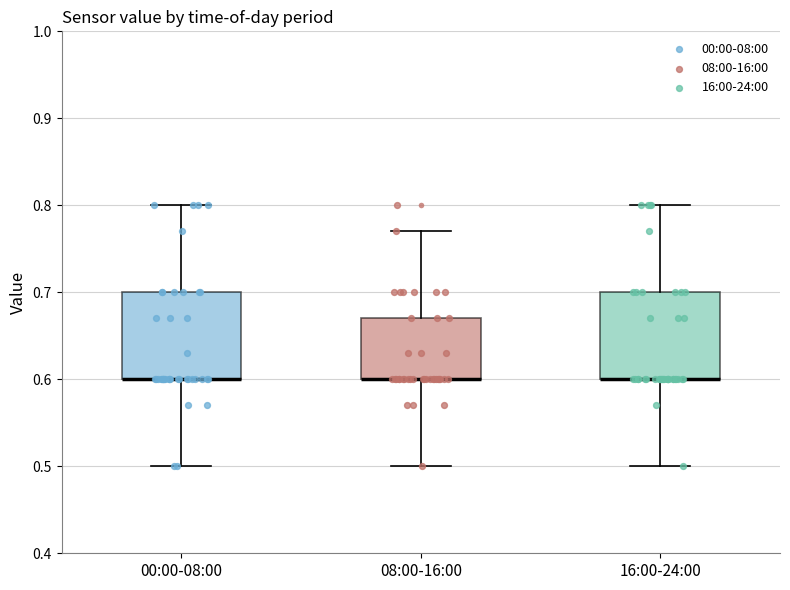

Reading left to right, read every box against the y-axis: the position of its median line, the range the box covers, and the ends of its whiskers. The values are not printed on the chart, so give them approximately, as read against the axis.

00:00-08:00: median 0.60 (drawn on the box's lower edge), box 0.60 to 0.70, whiskers 0.50 to 0.80
08:00-16:00: median 0.60 (drawn on the box's lower edge), box 0.60 to 0.67, whiskers 0.50 to 0.77
16:00-24:00: median 0.60 (drawn on the box's lower edge), box 0.60 to 0.70, whiskers 0.50 to 0.80